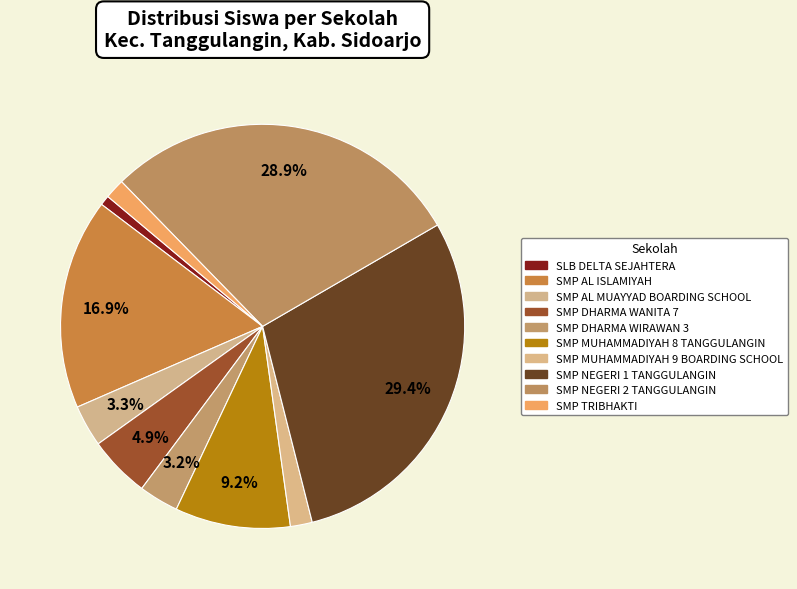

Does any single category account for the majority?

No